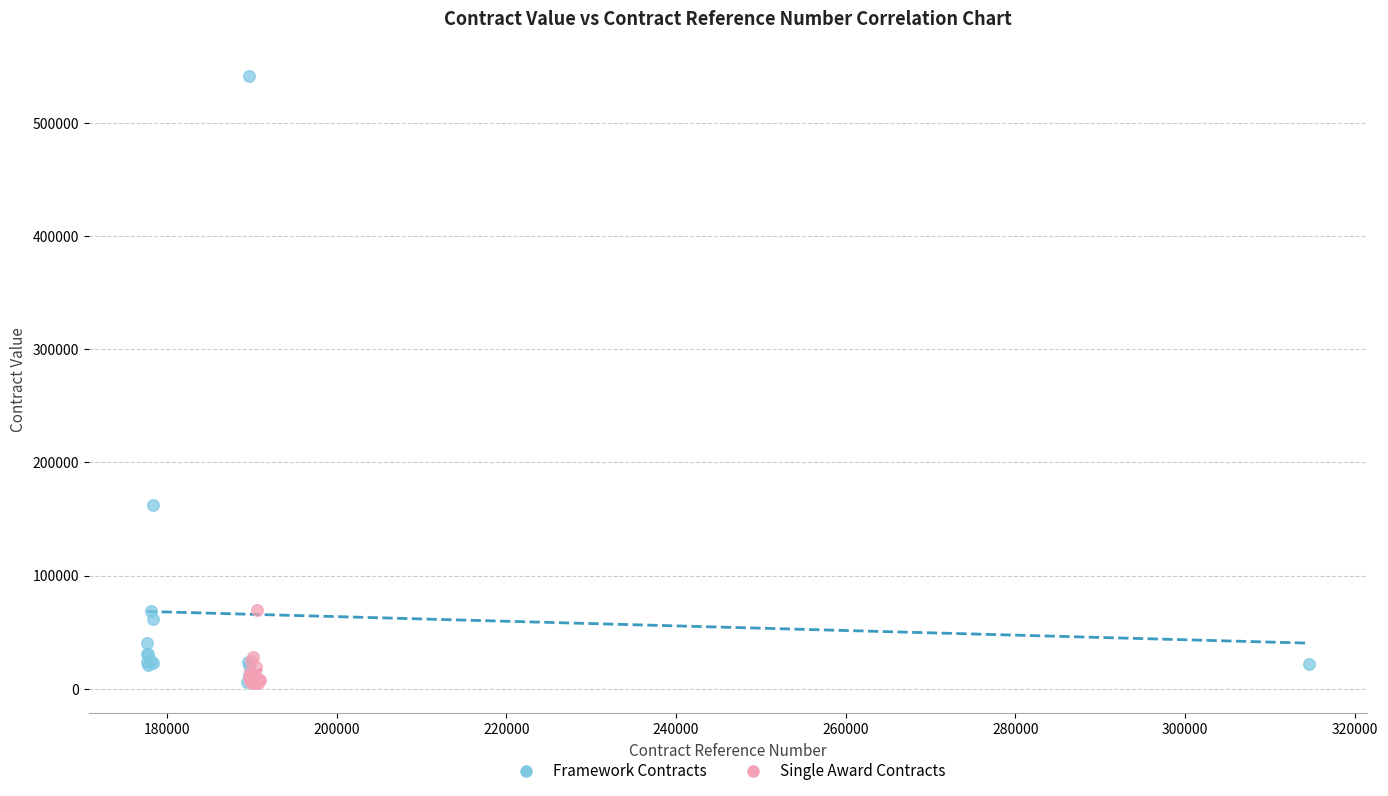

Which series contains the highest Y value?

Framework Contracts